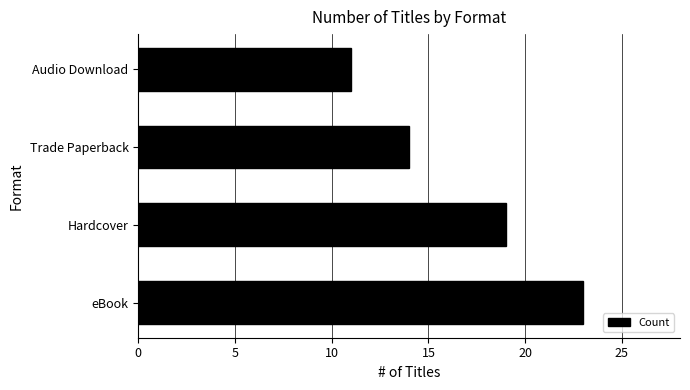

What is the change in value from Trade Paperback to Audio Download?

-3